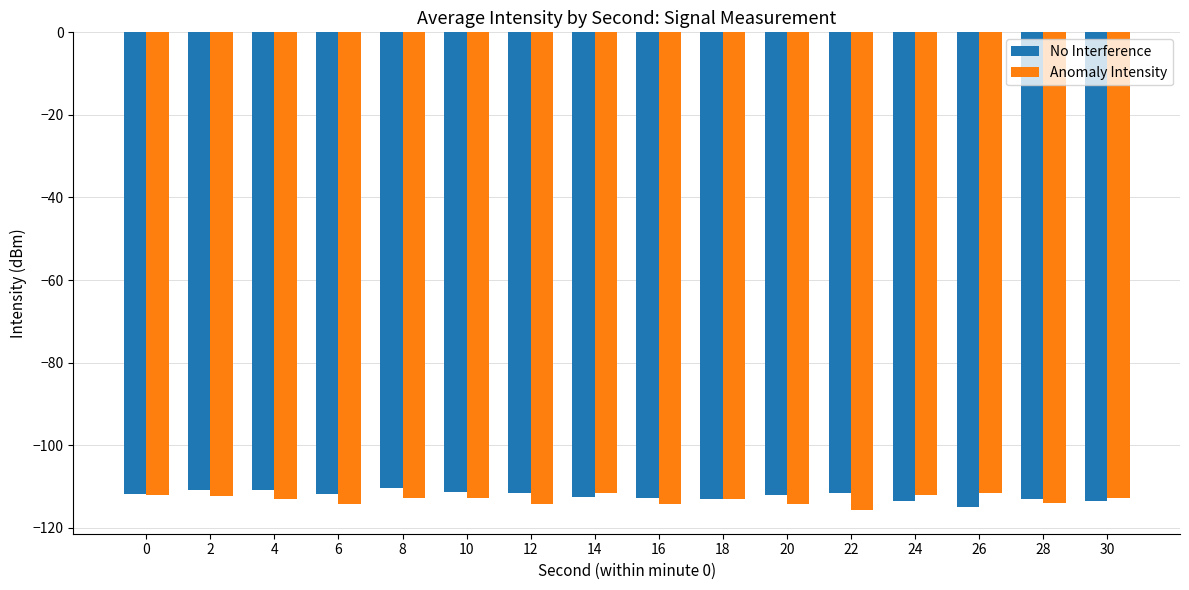

True or false: Anomaly Intensity has a value of -160.3 at 22.

False